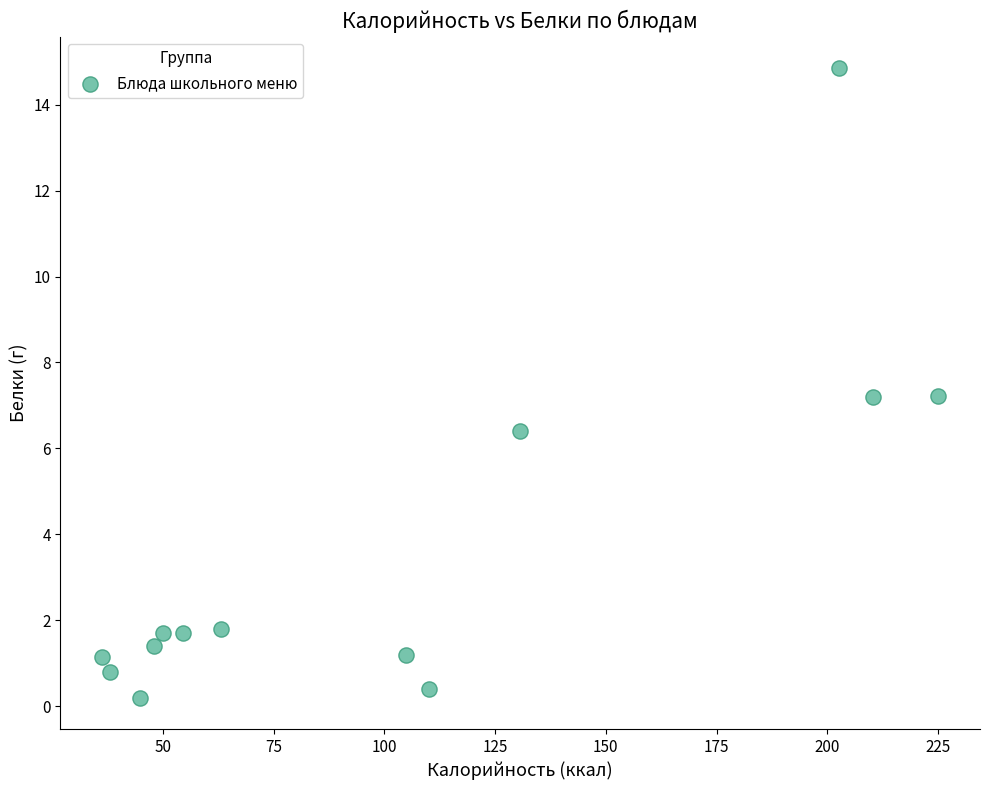

What is the range of X values (max minus min)?

188.8